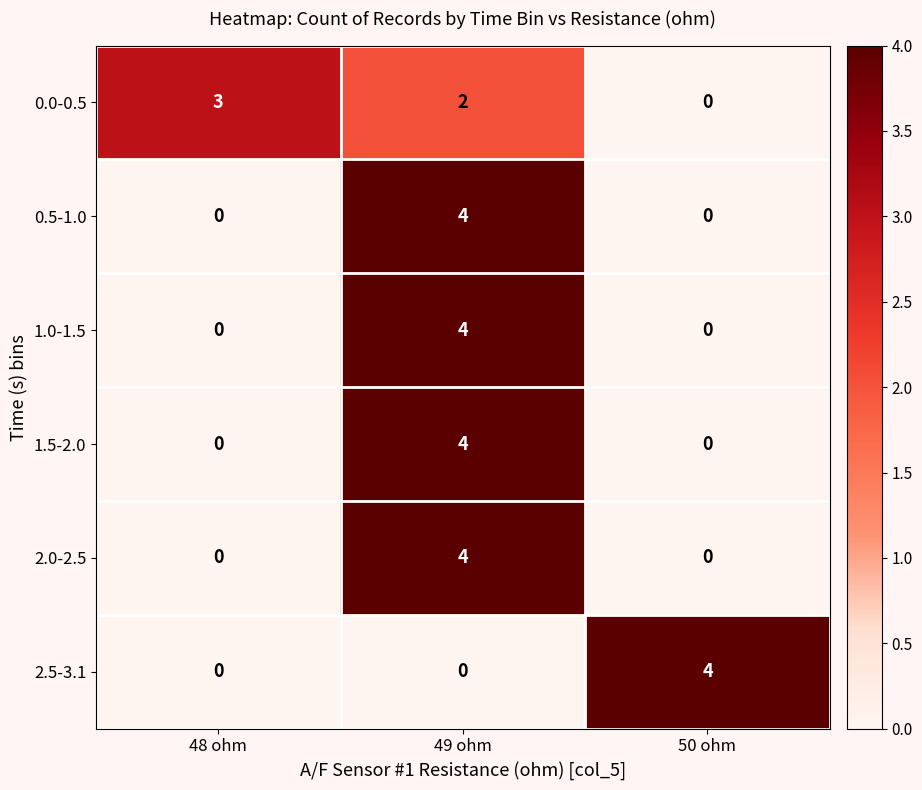

What is the maximum value shown in the chart?

4